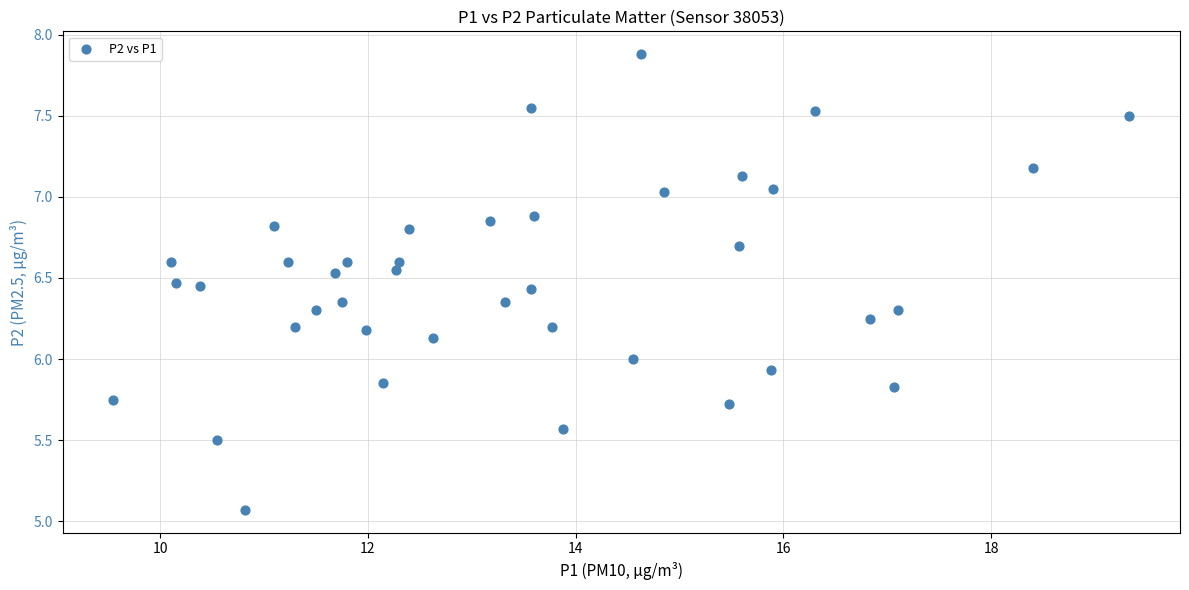

What is the range of X values (max minus min)?

9.8